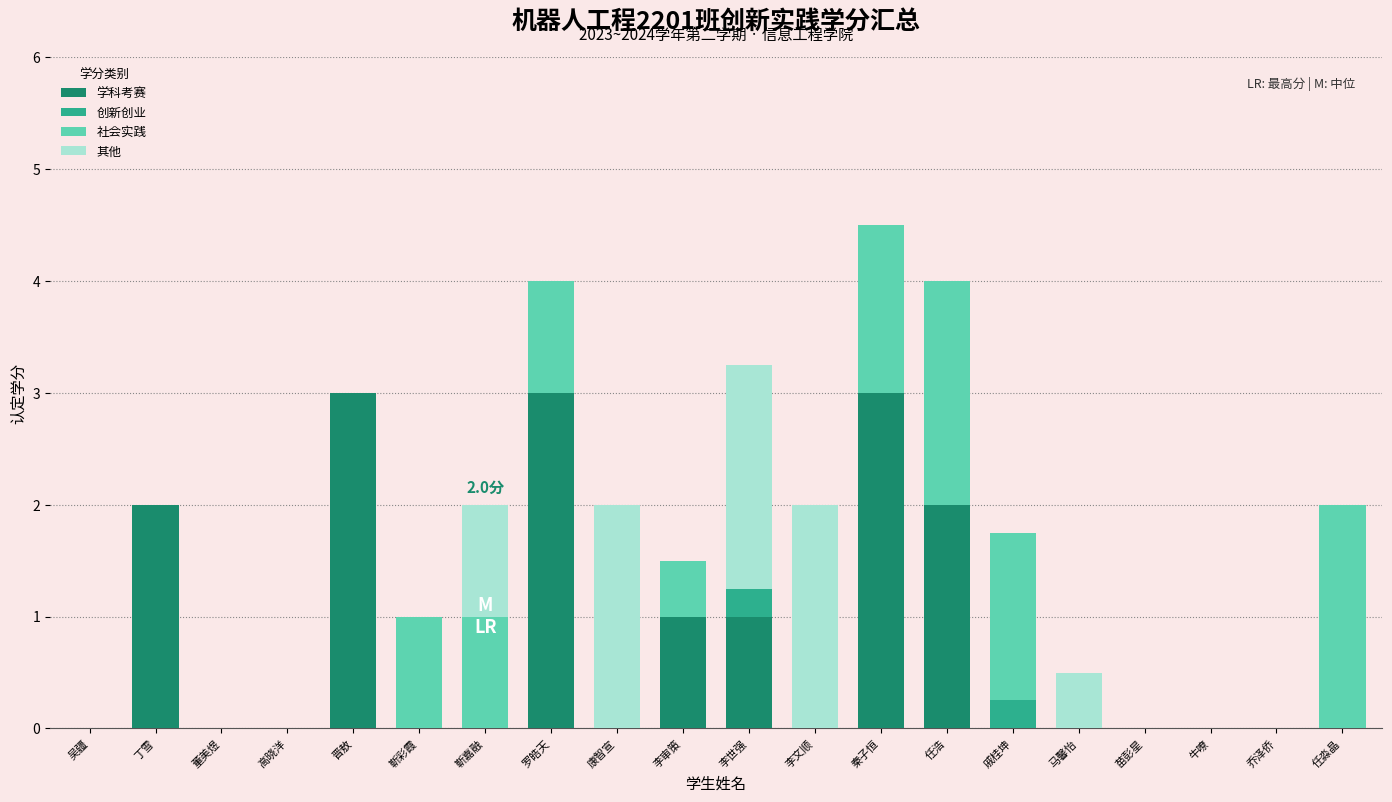

At which category is the sum across all series the highest?

秦子恒